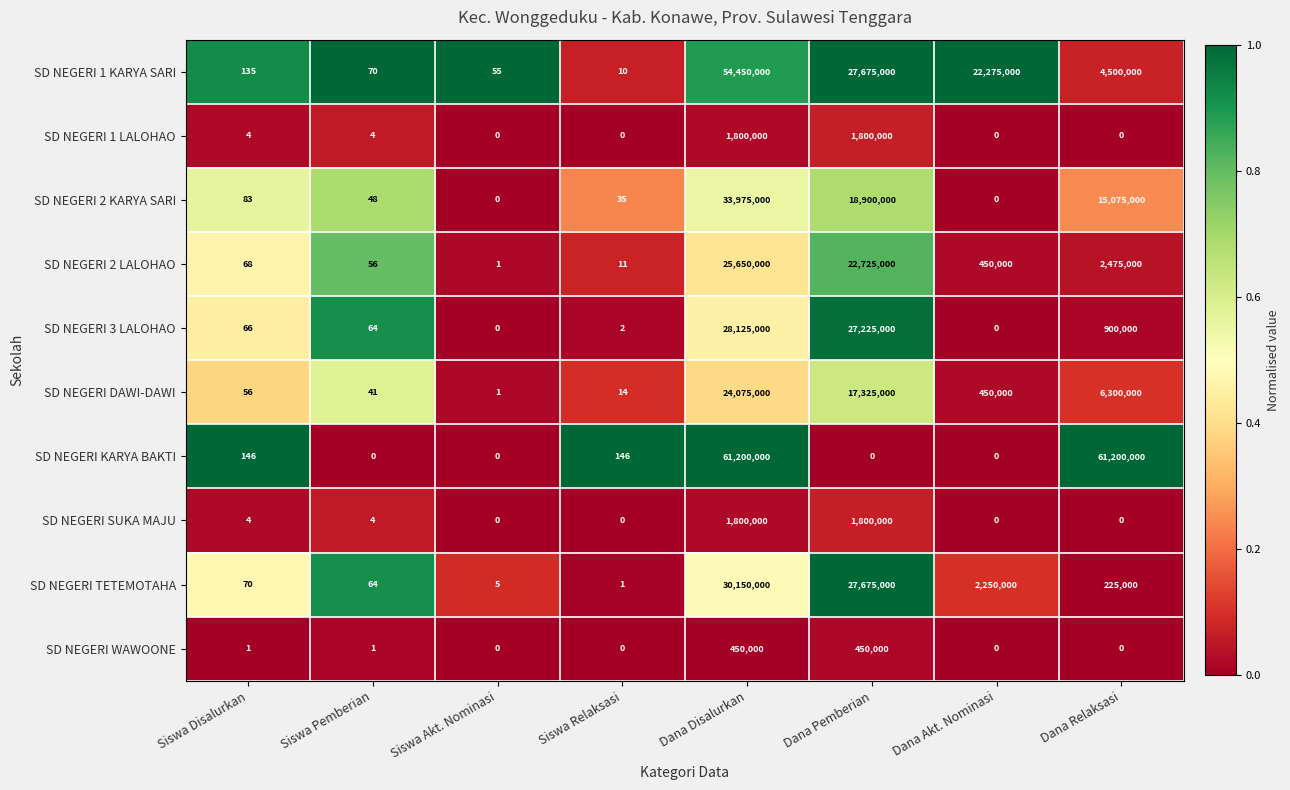

Rank the categories by SD NEGERI DAWI-DAWI value from lowest to highest.

Siswa Akt. Nominasi, Siswa Relaksasi, Siswa Pemberian, Siswa Disalurkan, Dana Akt. Nominasi, Dana Relaksasi, Dana Pemberian, Dana Disalurkan